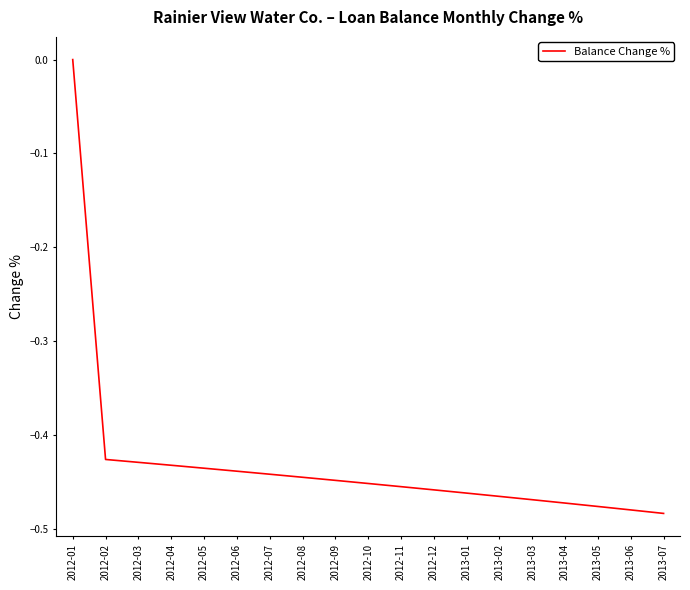

Count the values in the range 0 to 1.

1